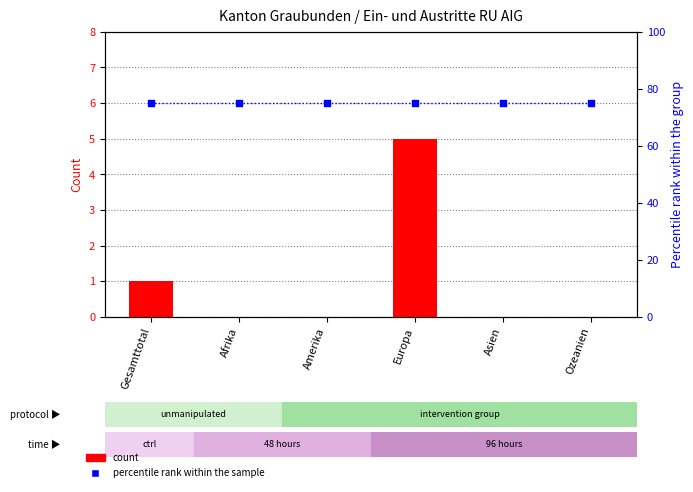

Which series has the largest Y range (max minus min)?

count